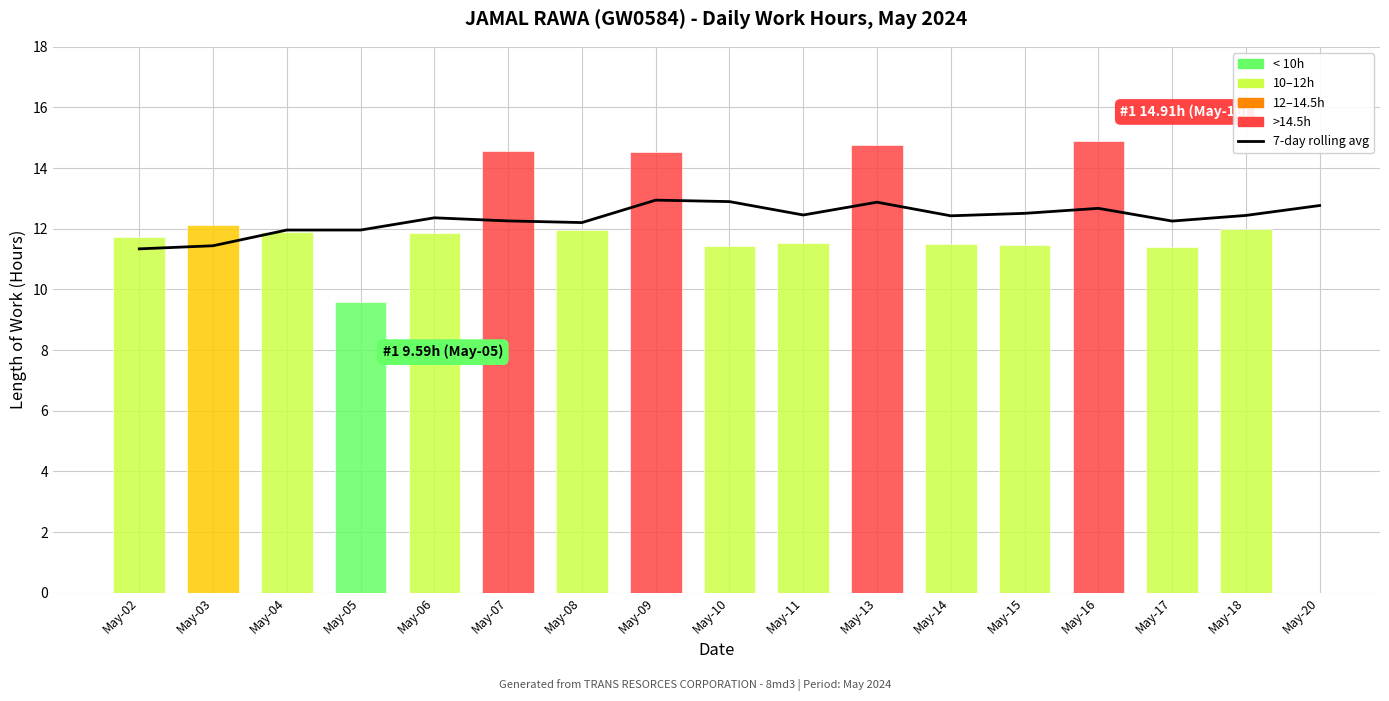

What is the difference between the maximum and second lowest values?

1.5